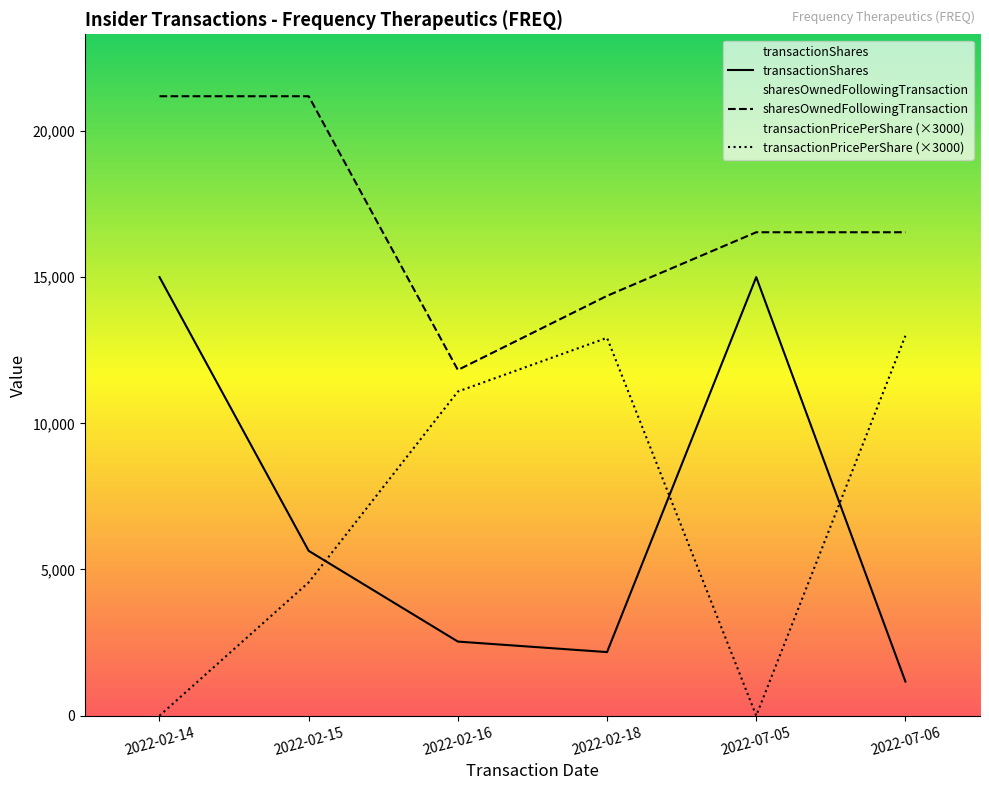

Does the chart display data point markers on the line(s)?

No